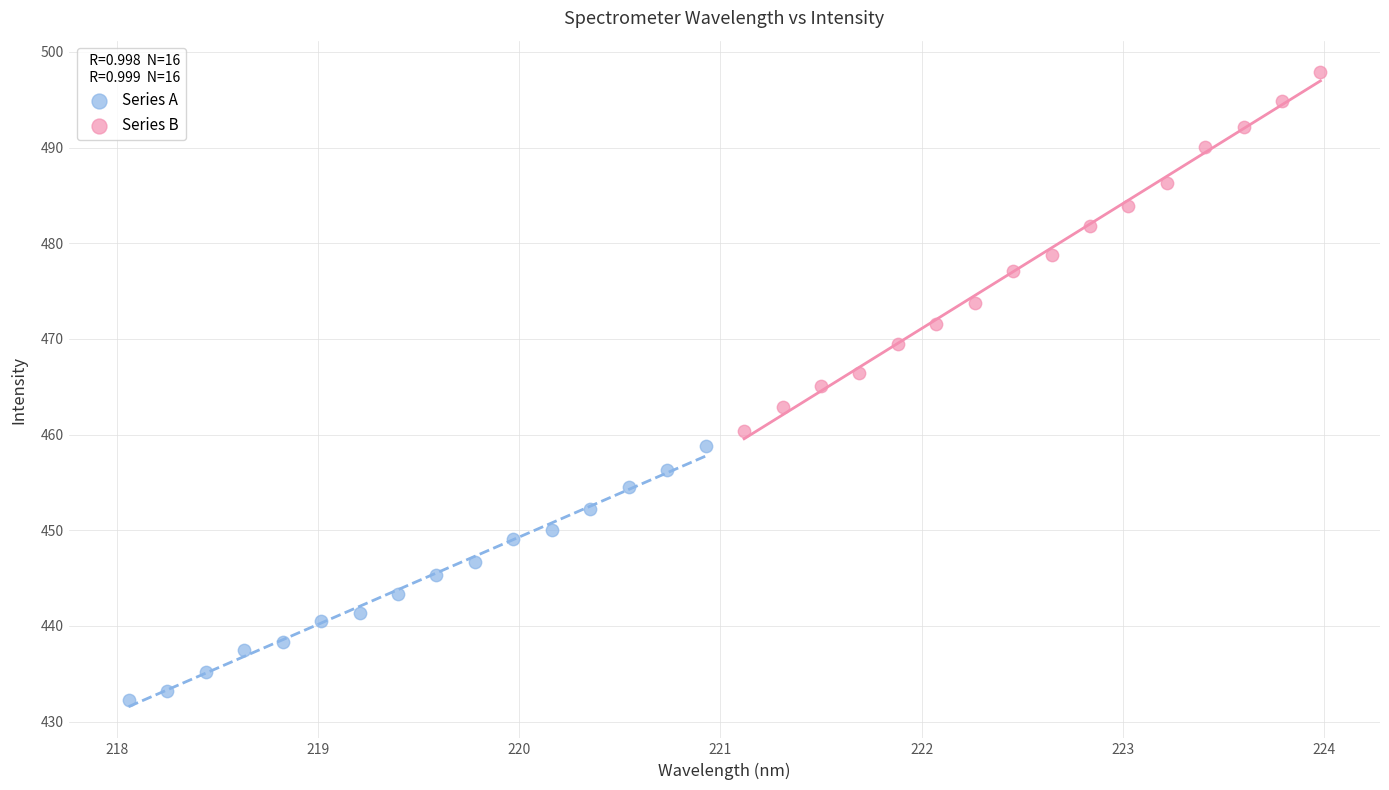

Which series reaches the maximum Y coordinate?

Series B